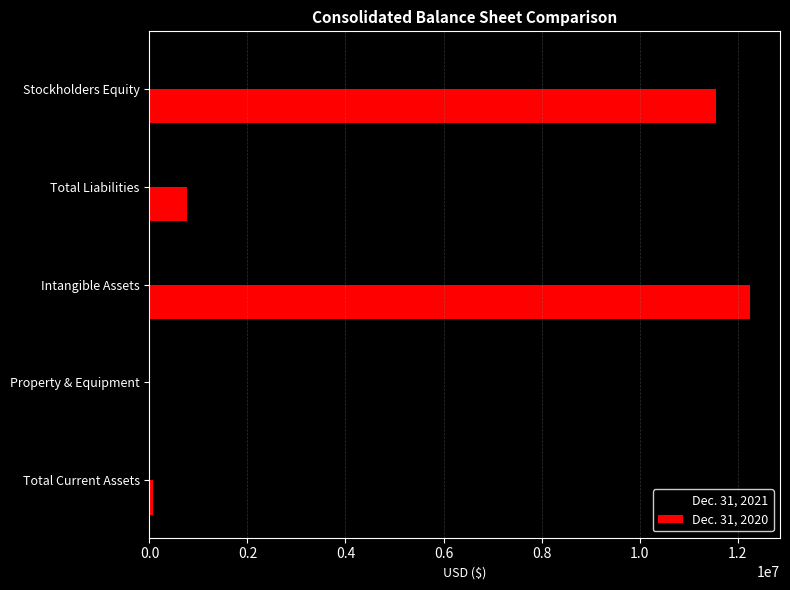

At which category is the sum across all series the highest?

Intangible Assets